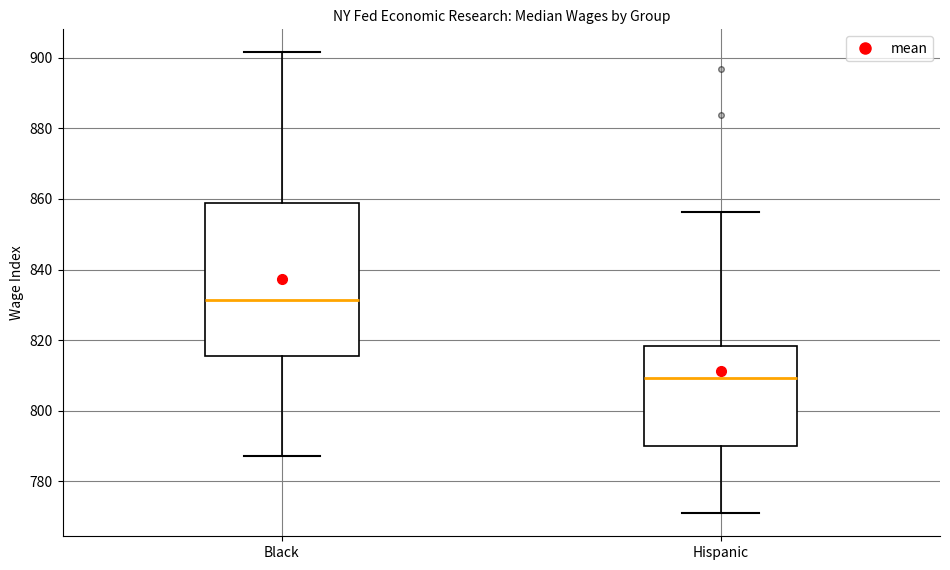

Reading left to right, read every box against the y-axis: the position of its median line, the range the box covers, and the ends of its whiskers. The values are not printed on the chart, so give them approximately, as read against the axis.

Black: median 832, box 816 to 858, whiskers 788 to 902
Hispanic: median 810, box 790 to 818, whiskers 770 to 856